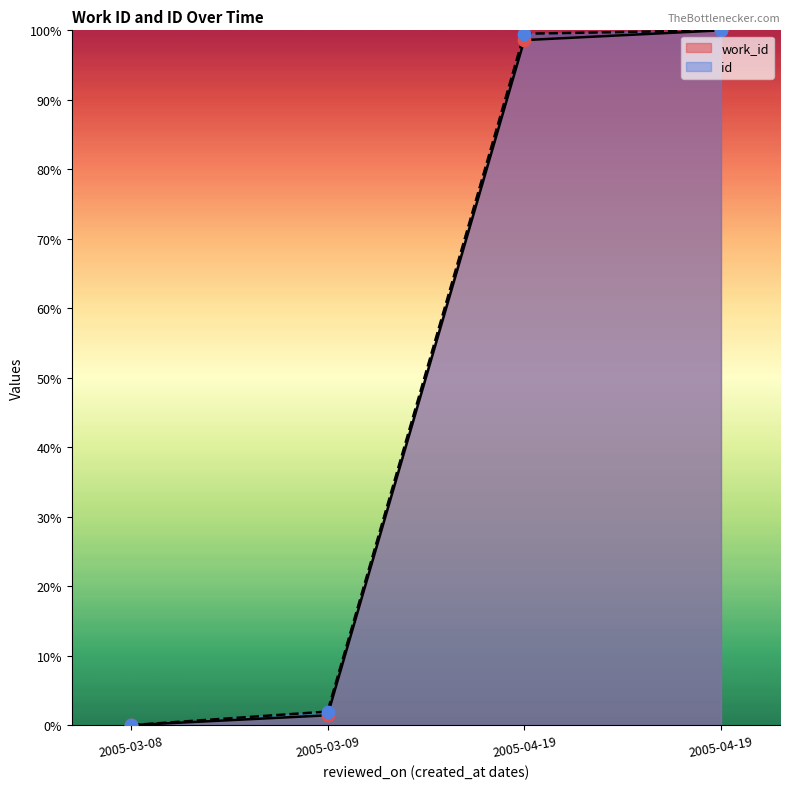

What are all the series names shown in the legend?

work_id, id